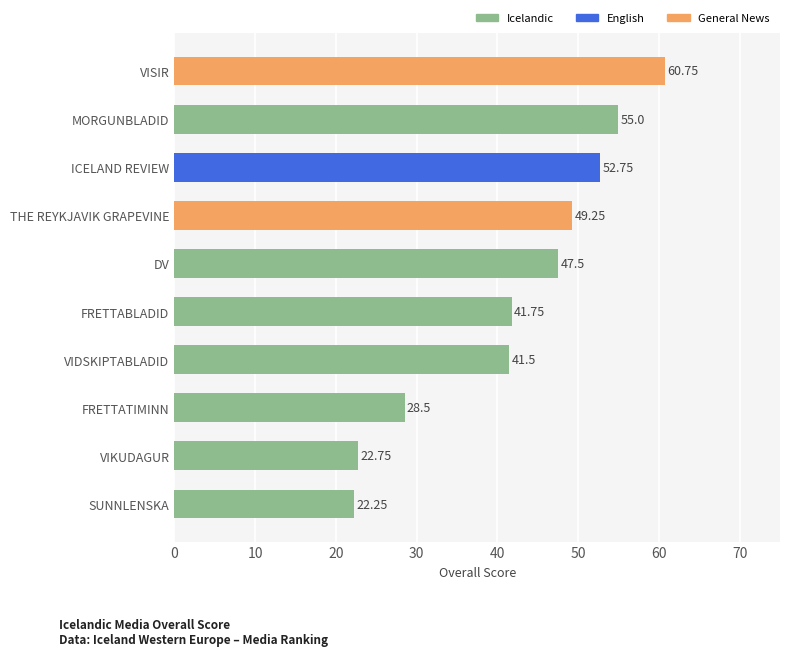

What is the sum of all values?

422.0